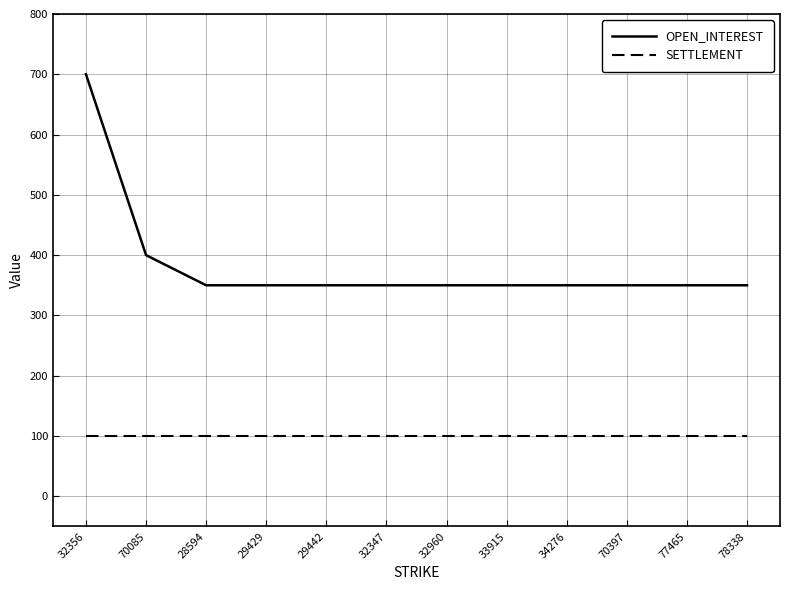

Is it true that OPEN_INTEREST equals 350 at 33915?

True